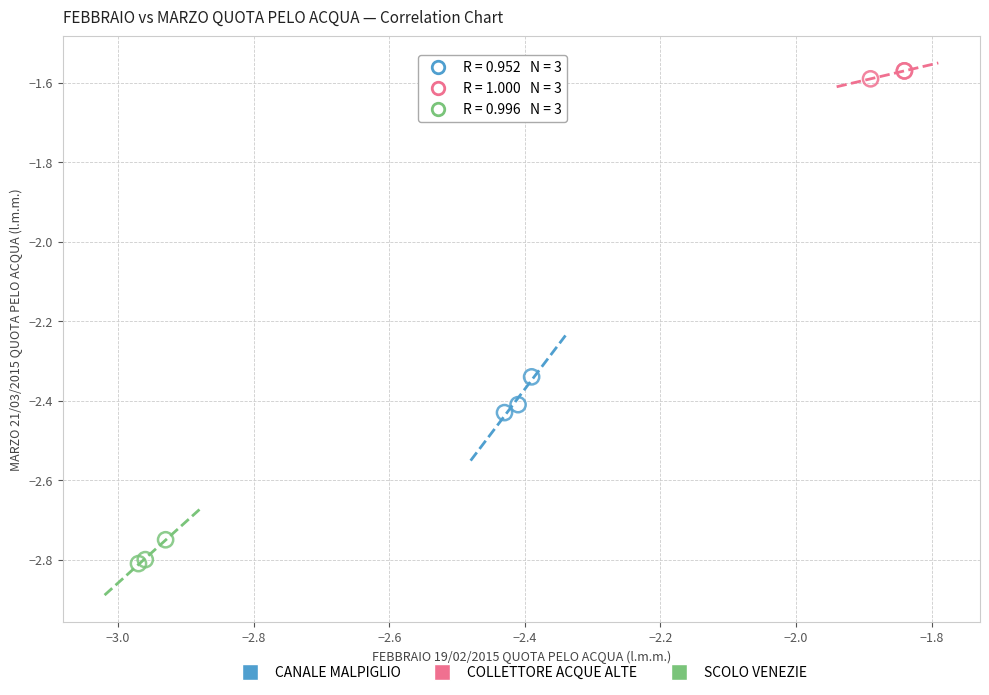

Which series reaches the maximum Y coordinate?

COLLETTORE ACQUE ALTE